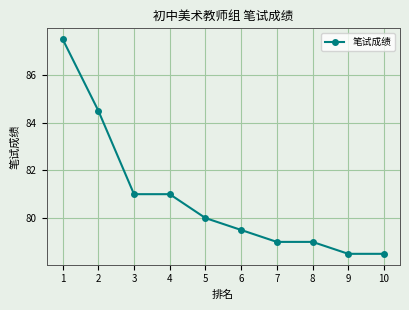

Is it true that the value at 1 is 87.5?

True